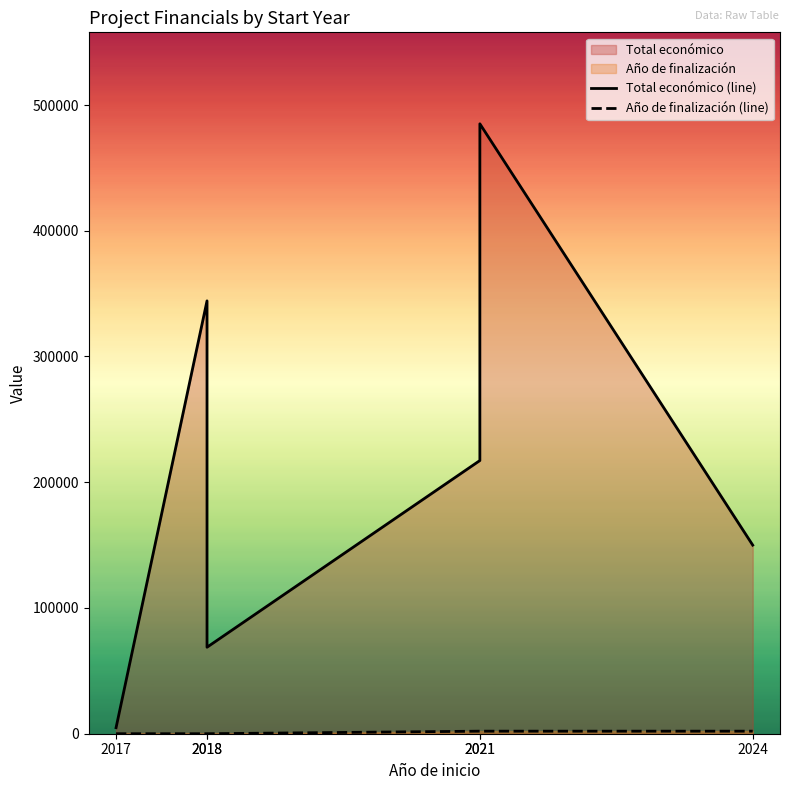

How many data points in Año de finalización (line) are above 2023?

1